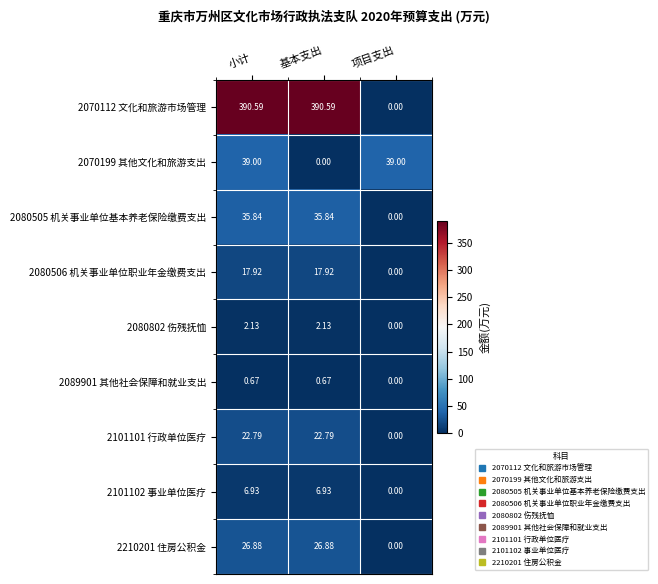

Is the value of 2070199 其他文化和旅游支出 at 小计 greater than the value of 2089901 其他社会保障和就业支出 at 小计?

Yes